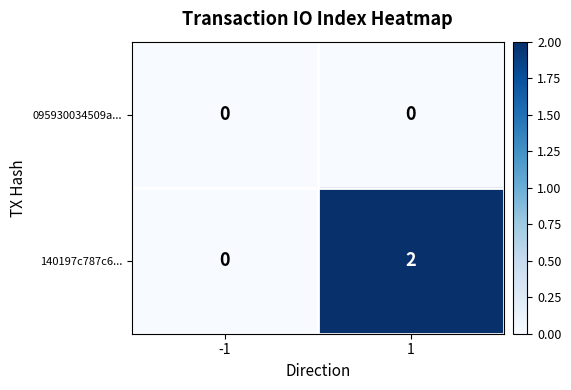

Which label corresponds to the largest value in the chart?

1